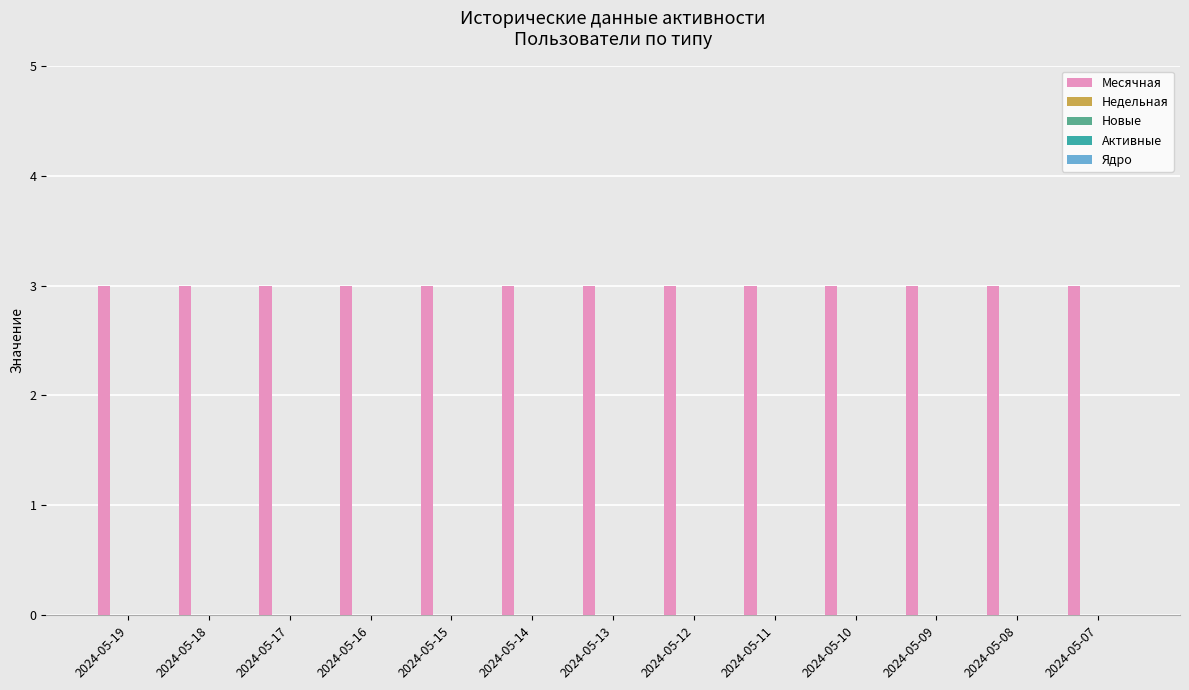

At 2024-05-10, list the series in order from largest to smallest.

Месячная, Недельная, Новые, Активные, Ядро